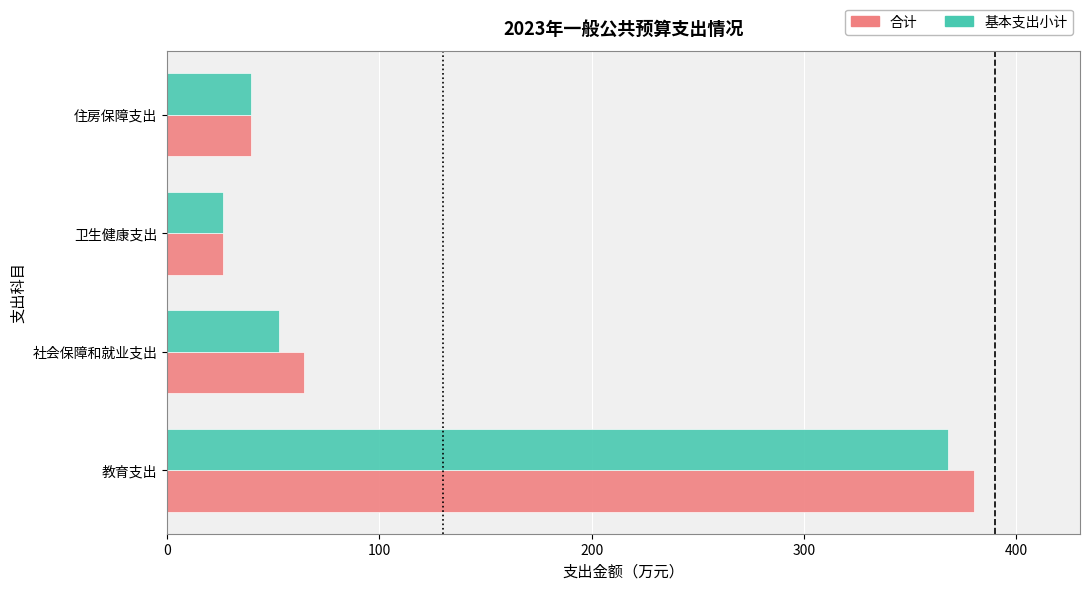

At which category is the sum across all series the highest?

教育支出